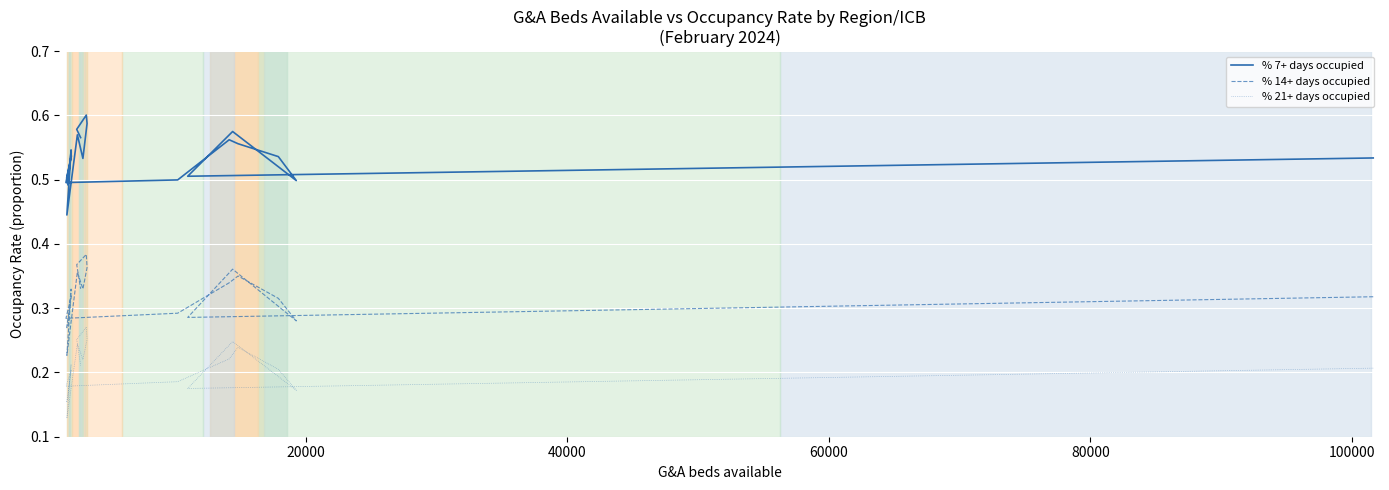

Reading left to right, list all the values displayed in this chart.

% 7+ days occupied: 0.5	0.5	0.6	0.5	0.5	0.6	0.6	0.5	0.5	0.5	0.5	0.5	0.5	0.4	0.6	0.5	0.6	0.6	0.6	0.6
% 14+ days occupied: 0.3	0.3	0.4	0.3	0.3	0.4	0.3	0.3	0.3	0.3	0.3	0.3	0.3	0.2	0.4	0.3	0.4	0.4	0.4	0.3
% 21+ days occupied: 0.2	0.2	0.2	0.2	0.2	0.2	0.2	0.2	0.2	0.2	0.2	0.2	0.2	0.1	0.2	0.2	0.3	0.3	0.3	0.2